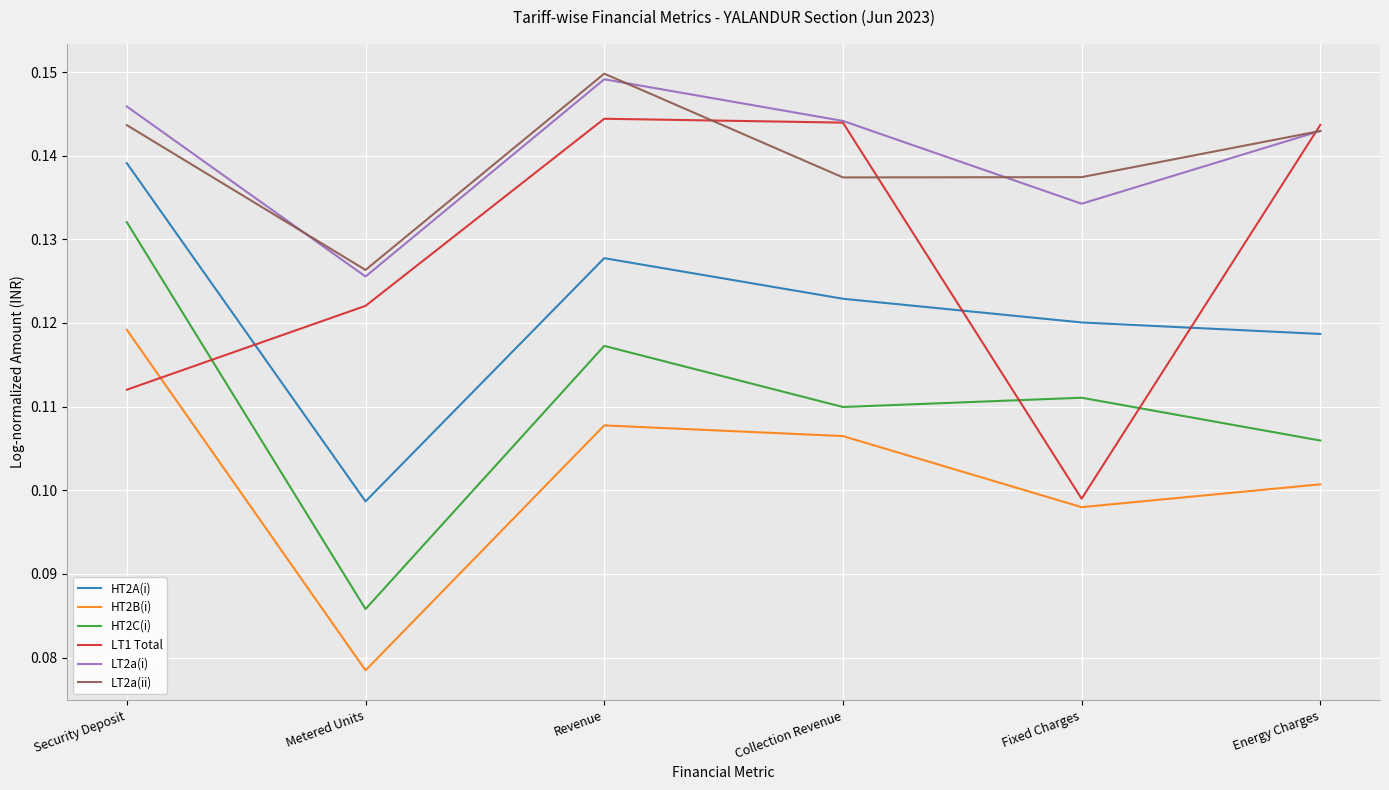

What are all the series names shown in the legend?

HT2A(i), HT2B(i), HT2C(i), LT1 Total, LT2a(i), LT2a(ii)